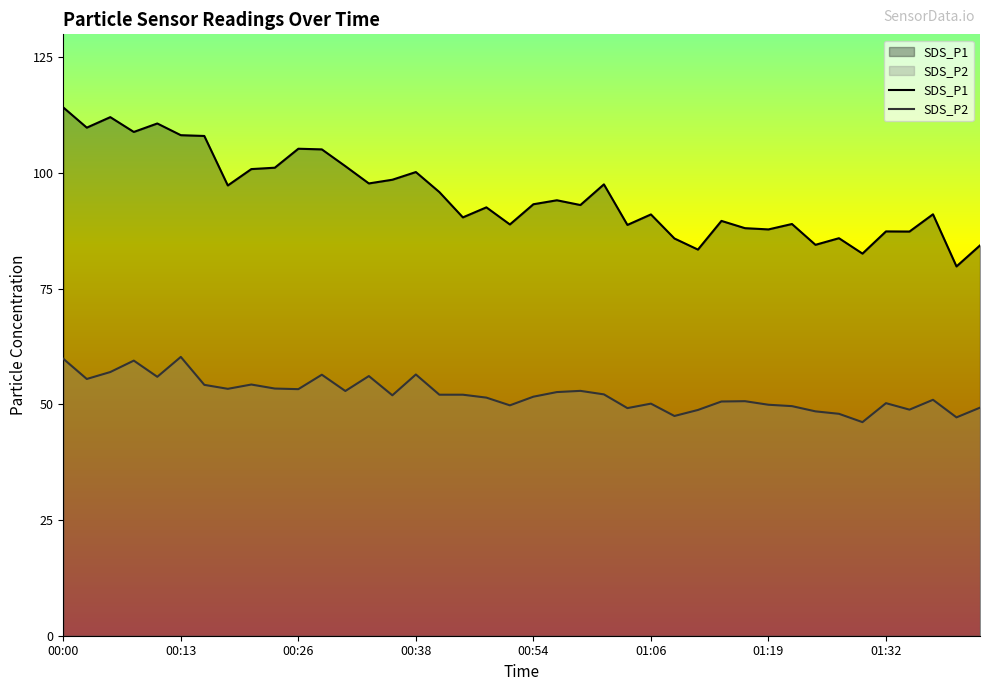

Does the chart have visible grid lines?

No